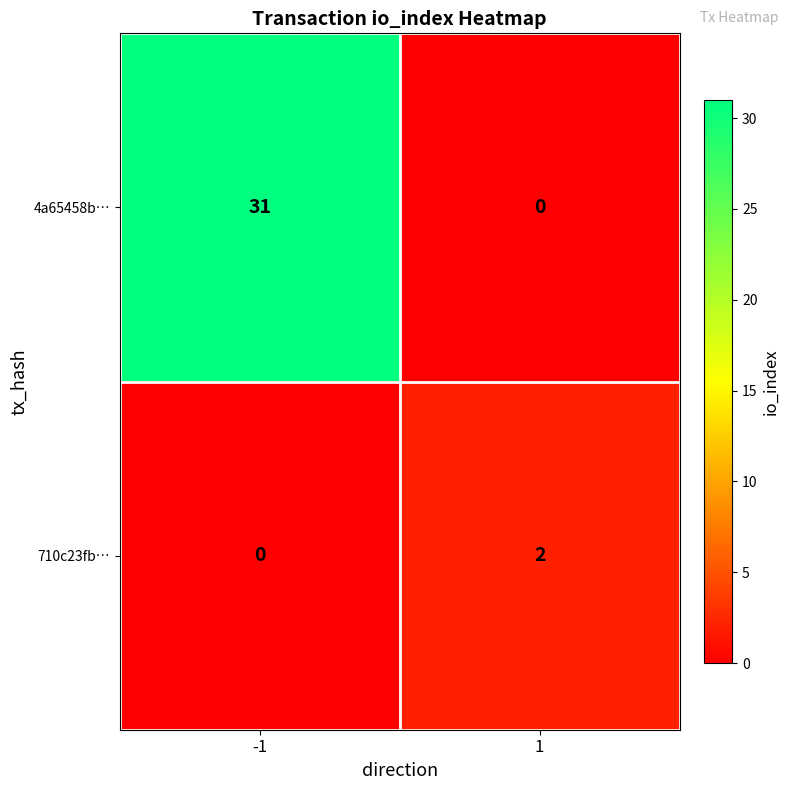

What is the total value across all series at 1?

2